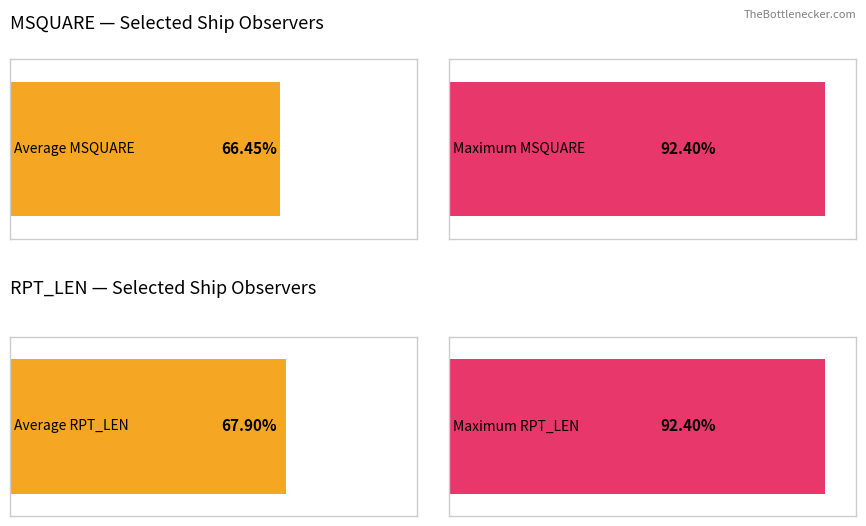

Count the number of data series in this chart.

2